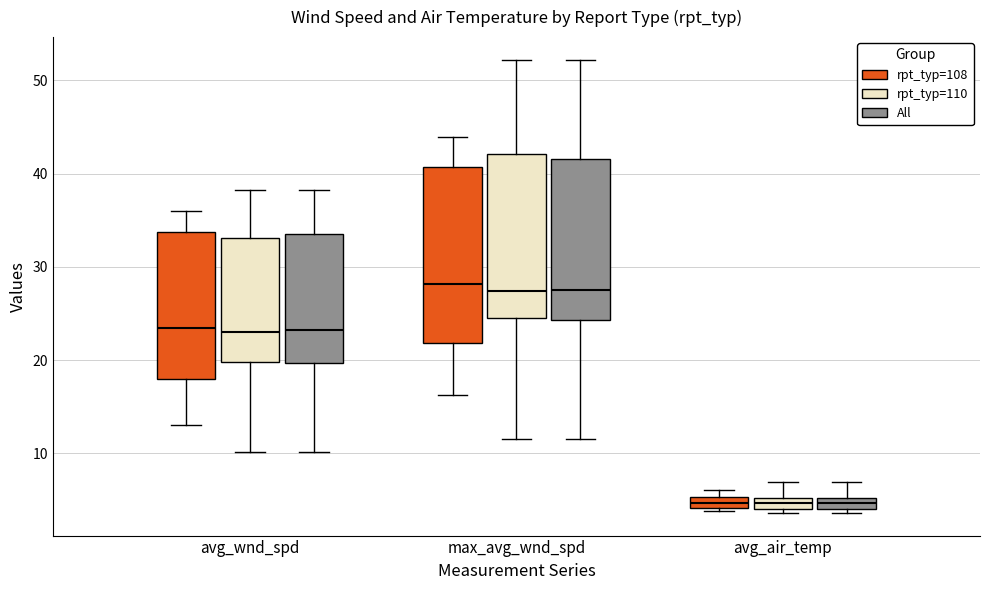

Comparing the boxes themselves (not the whiskers), which one is the tallest?

max_avg_wnd_spd (rpt_typ=108)